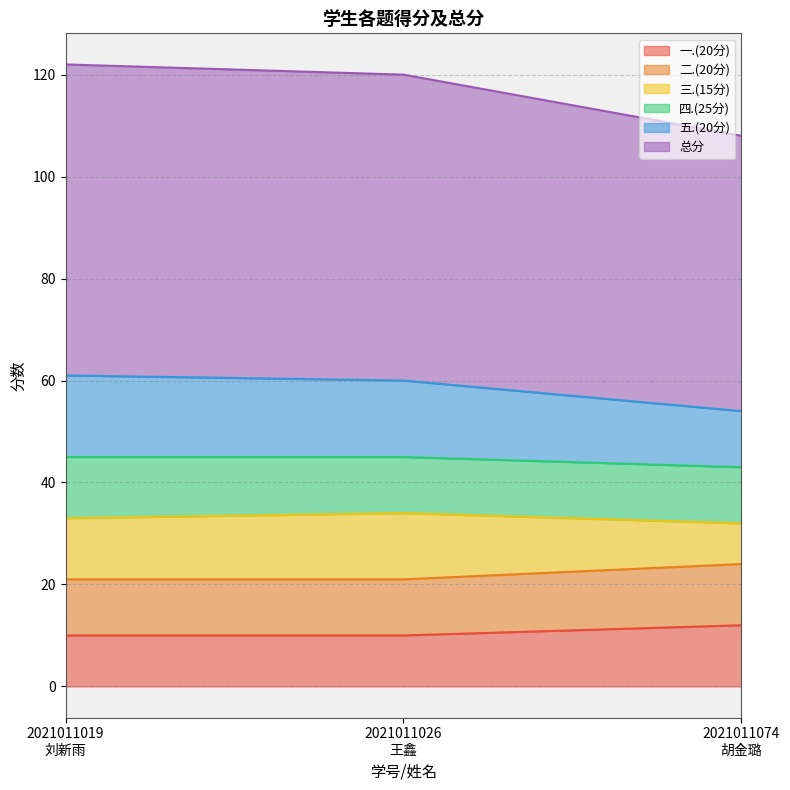

What are all the series names shown in the legend?

一.(20分), 二.(20分), 三.(15分), 四.(25分), 五.(20分), 总分